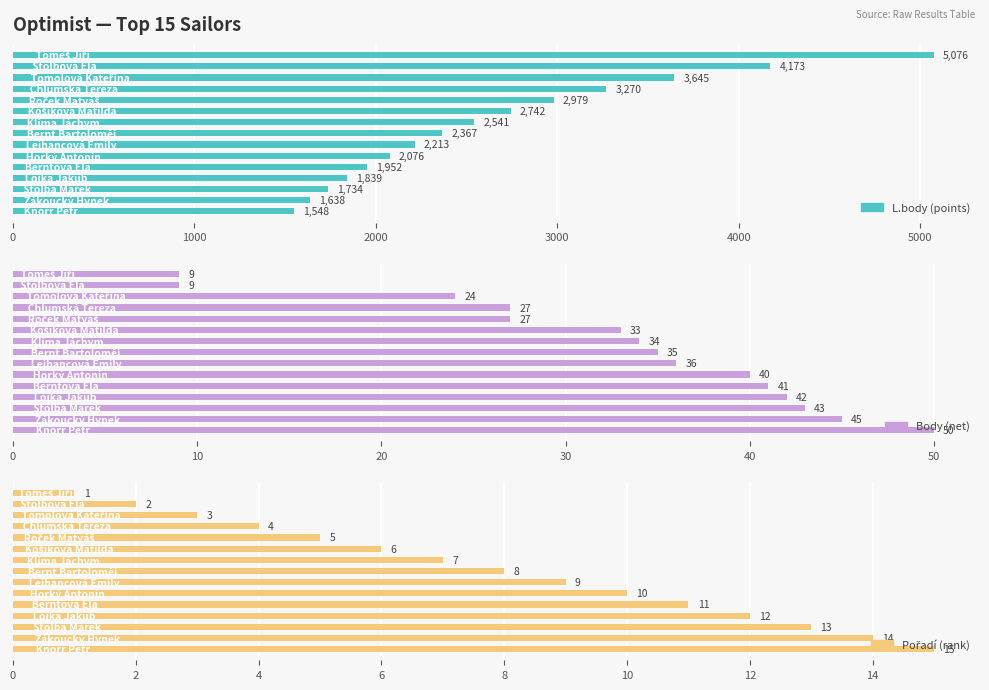

What is the difference between the highest and lowest values at 10?

1941